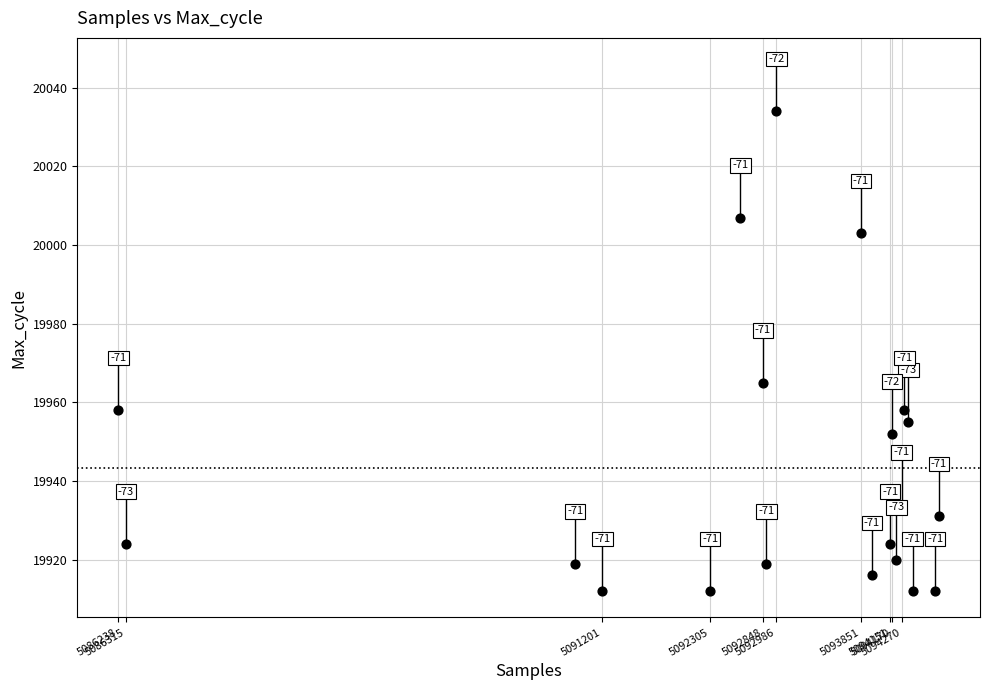

What is the range of X values (max minus min)?

8414